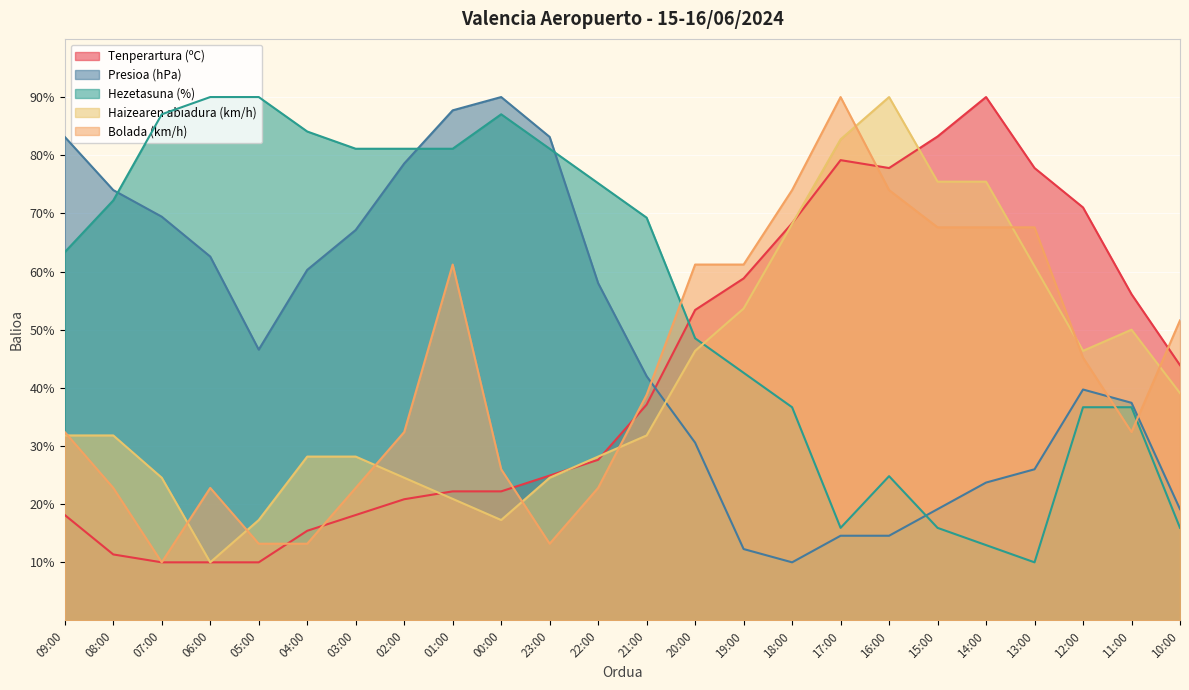

What is the minimum value shown in the chart?

10.0